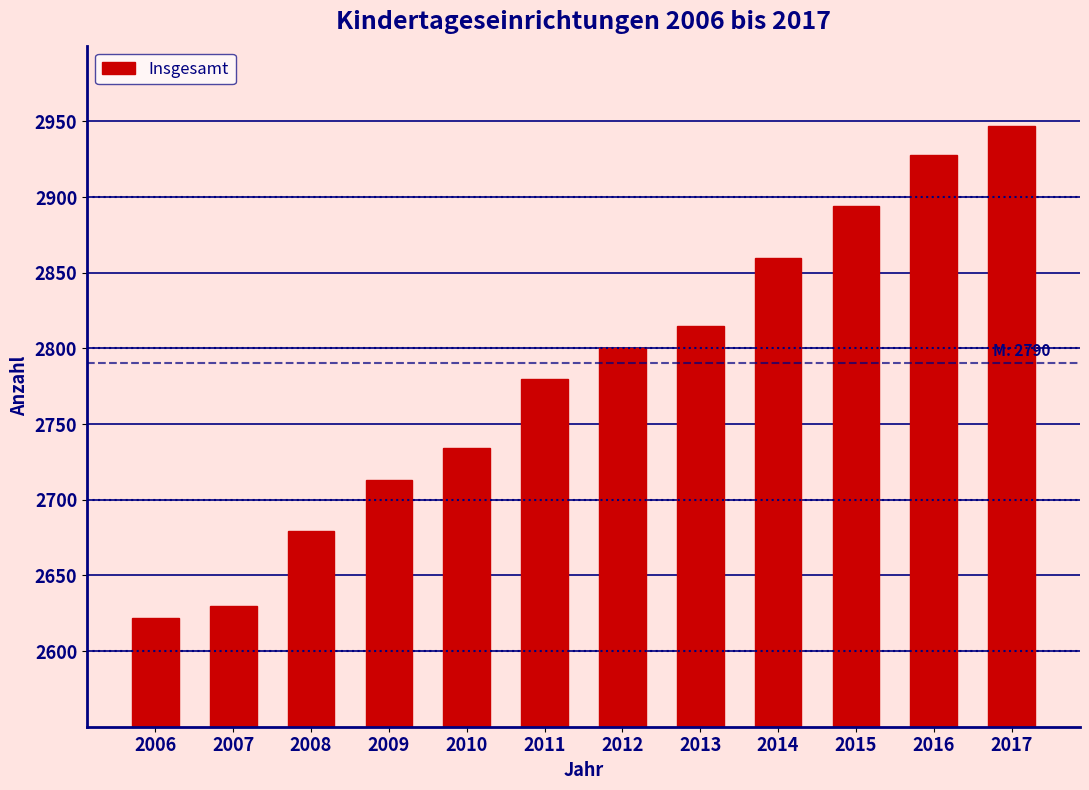

Reading right to left, list all the values displayed in this chart.

2947	2928	2894	2860	2815	2800	2780	2734	2713	2679	2630	2622